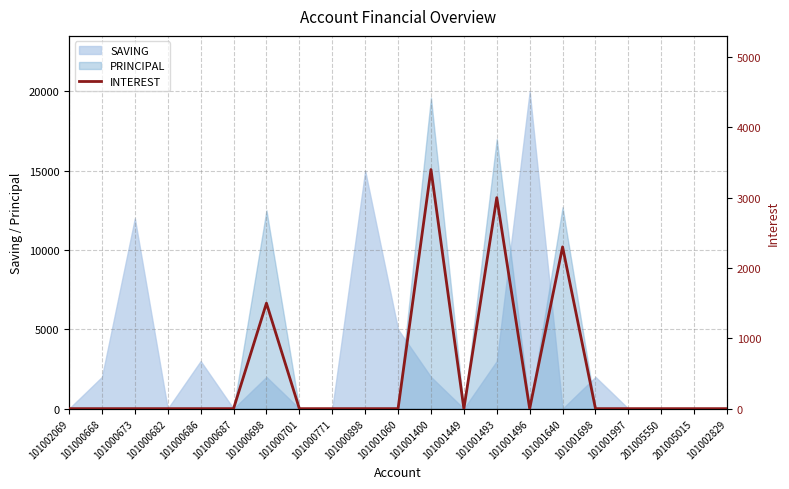

The SAVING series shows 0 at 101000771. True or false?

True